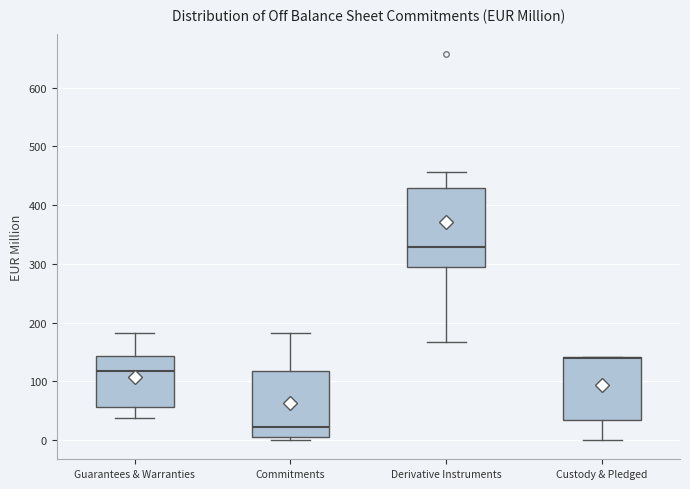

Which box is the tallest, from its lower edge to its upper edge?

Derivative Instruments